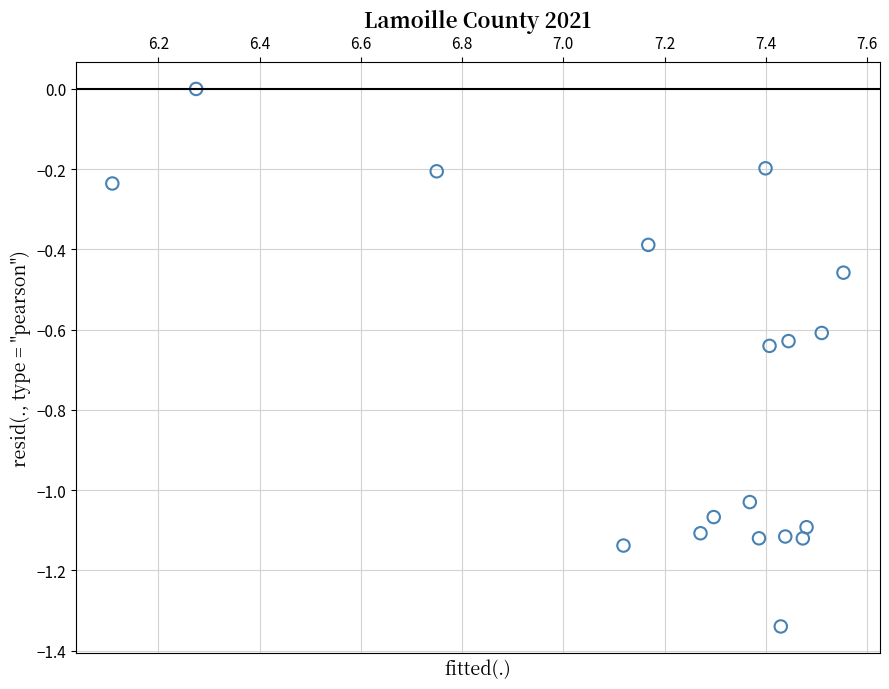

What is the range of Y values (max minus min)?

1.3